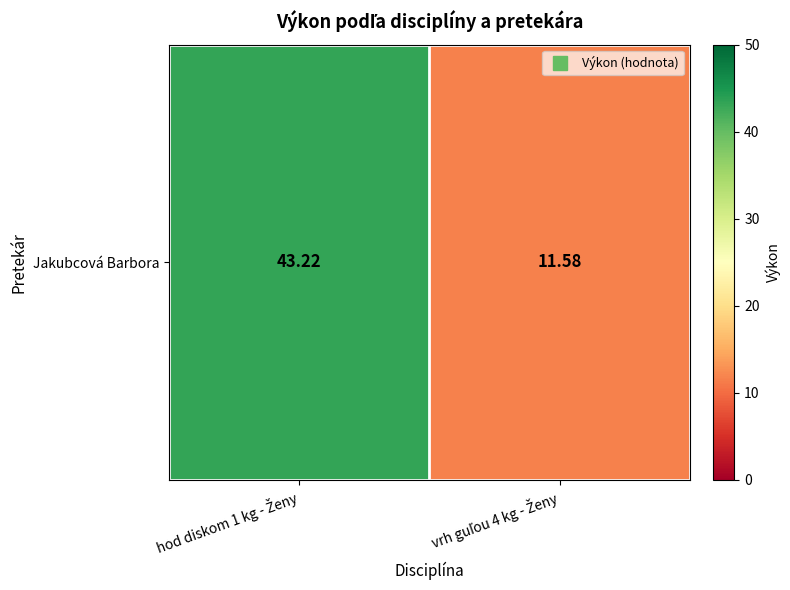

What is the difference between the maximum and minimum values?

31.6